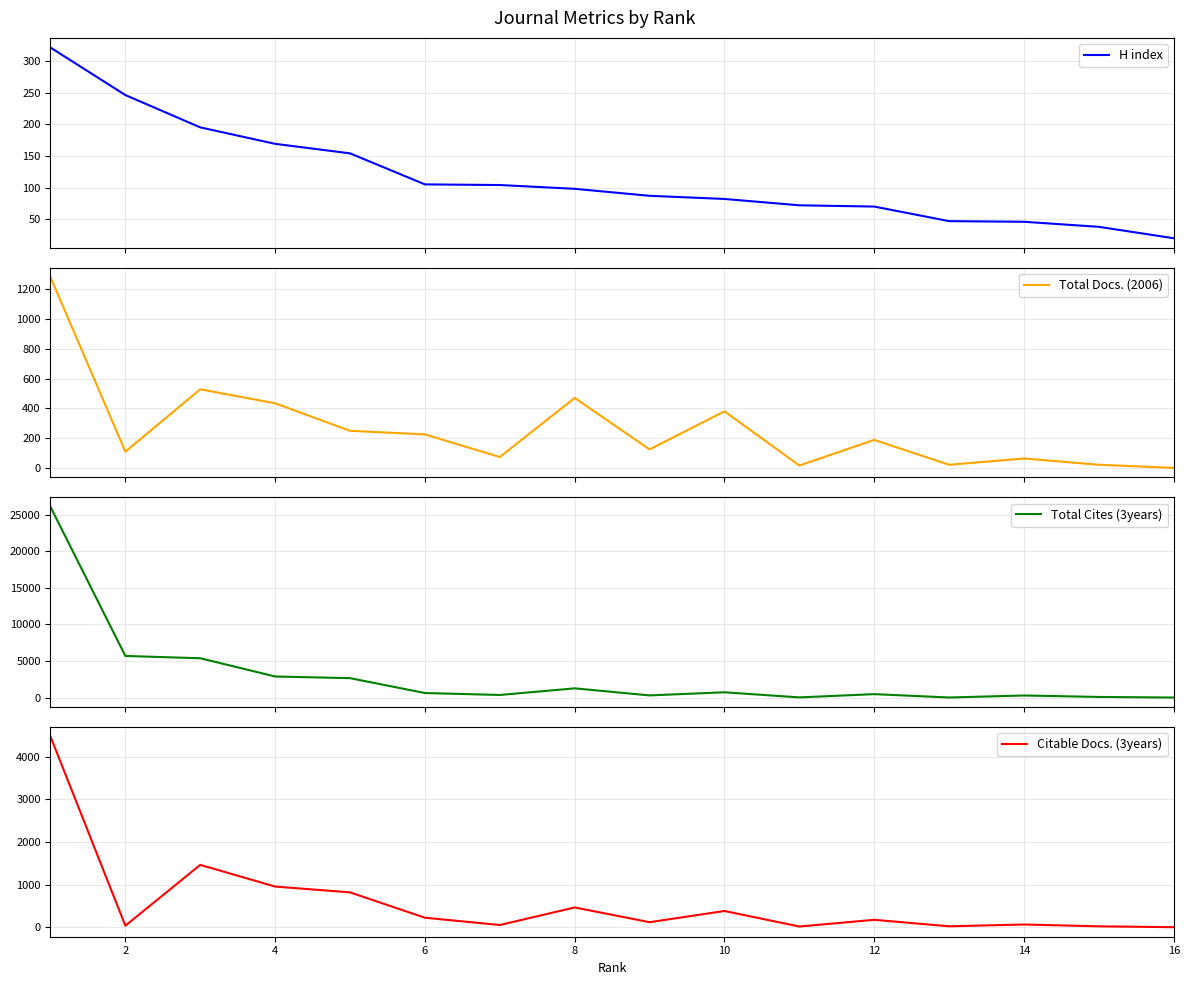

Is the value of Total Cites (3years) at 6 greater than the value of Citable Docs. (3years) at 2?

Yes